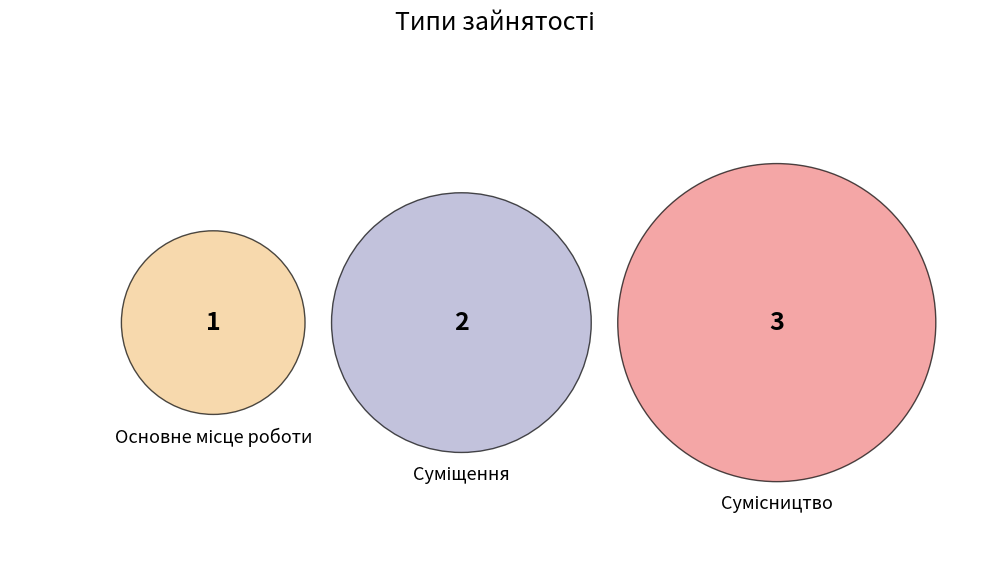

What is the total percentage of Сумісництво and Основне місце роботи?

66.7%